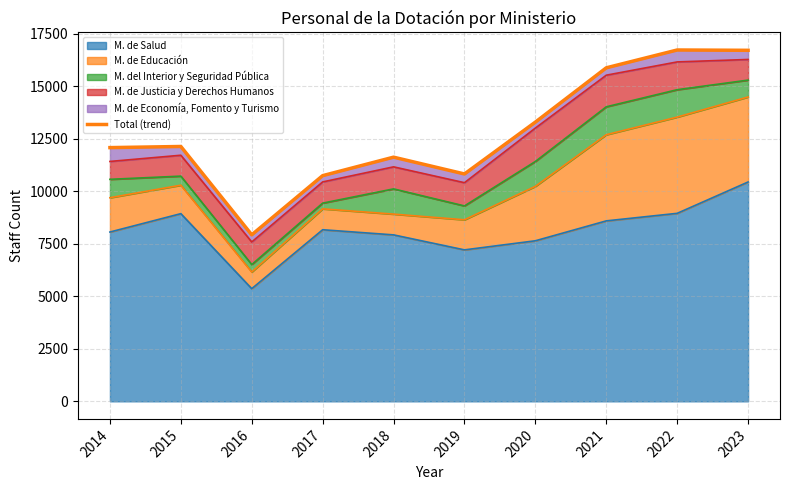

Where is the data nearest to the value 12331?

2015